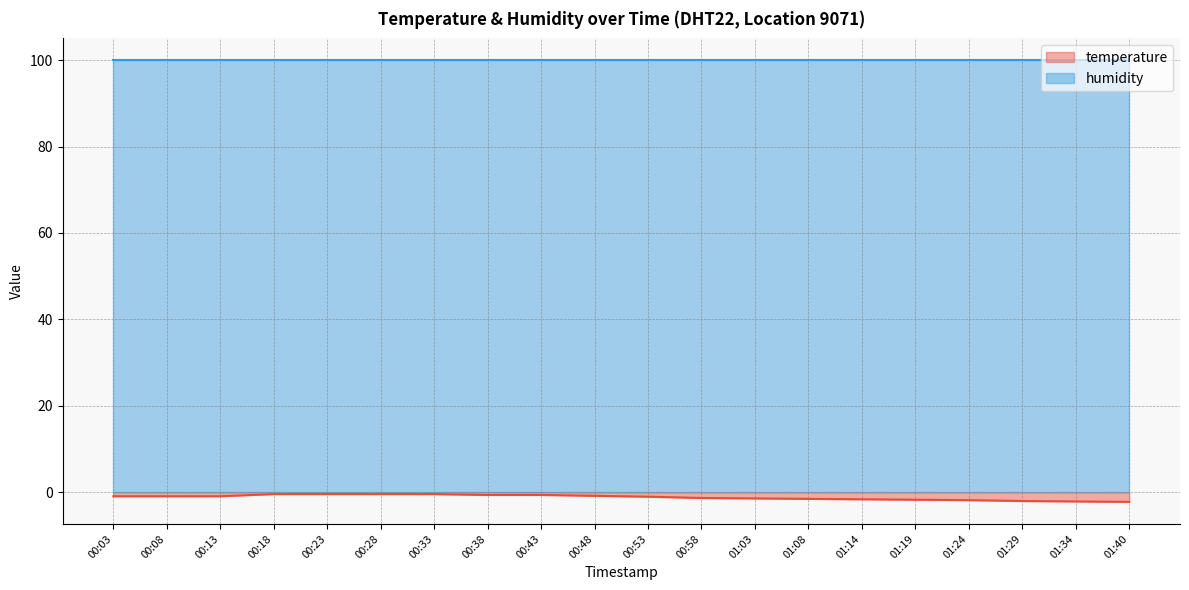

At which label is the value closest to -1?

00:53